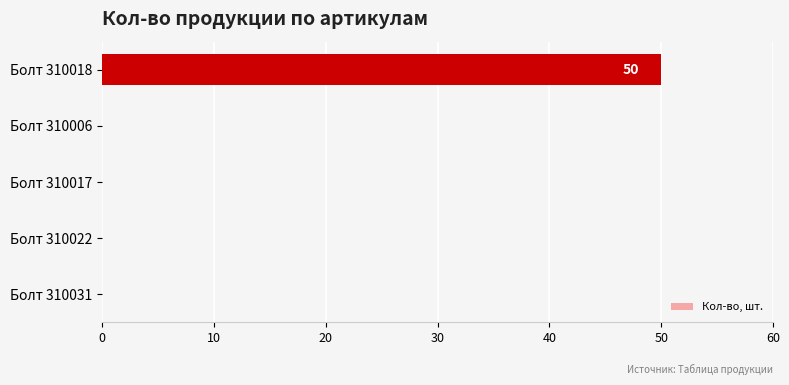

What is the change in value from Болт 310022 to Болт 310018?

+50